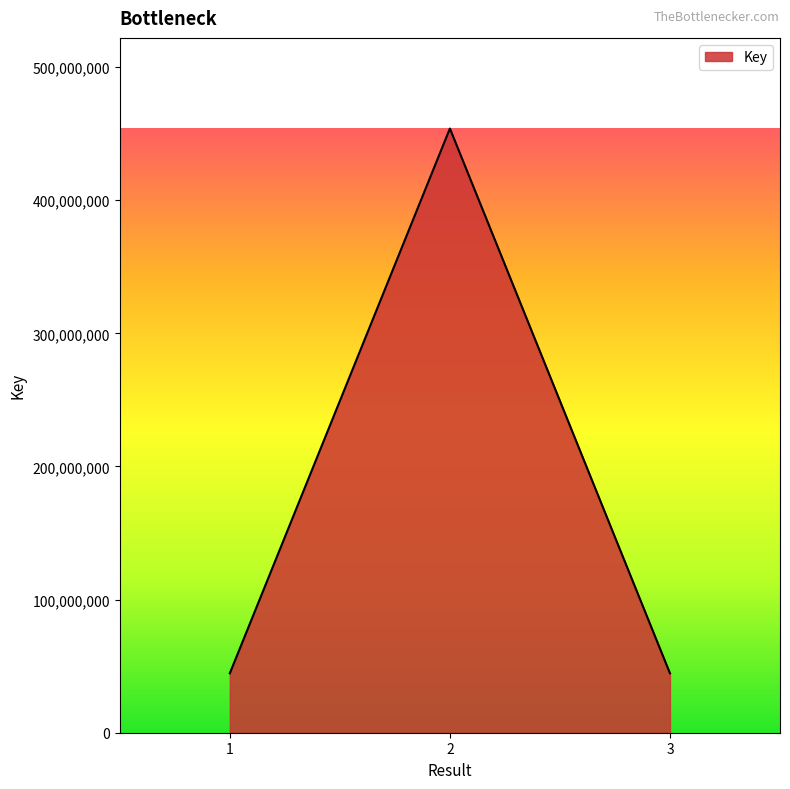

Approximately how many times larger is the value at 2 compared to 3?

10.2